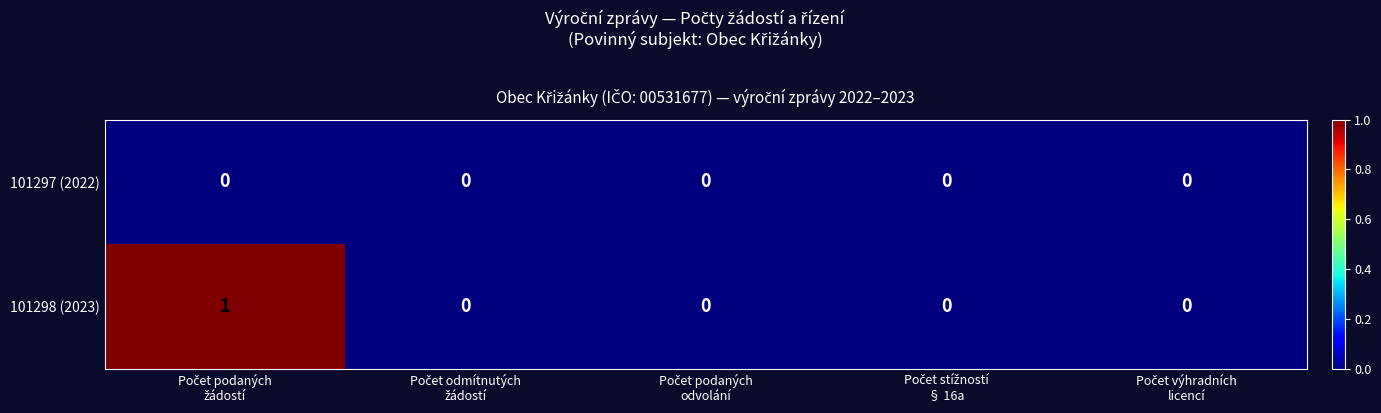

Reading right to left, transcribe all the data shown in this chart.

101297 (2022): 0	0	0	0	0
101298 (2023): 0	0	0	0	1